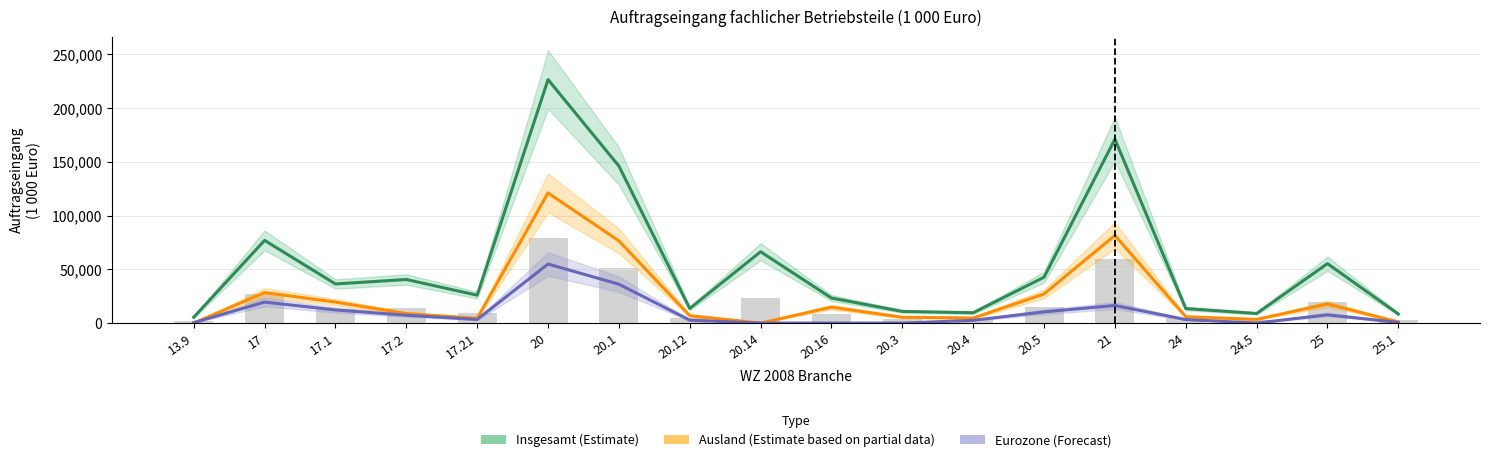

Between 20.16 and 20.3, which series saw the biggest shift?

Insgesamt (Estimate)